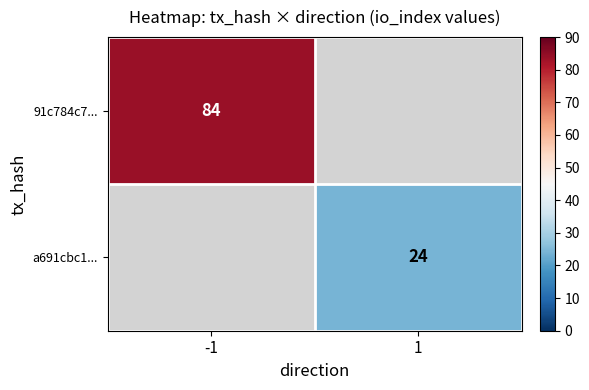

The value of a691cbc1... at 1 is 39. True or false?

False